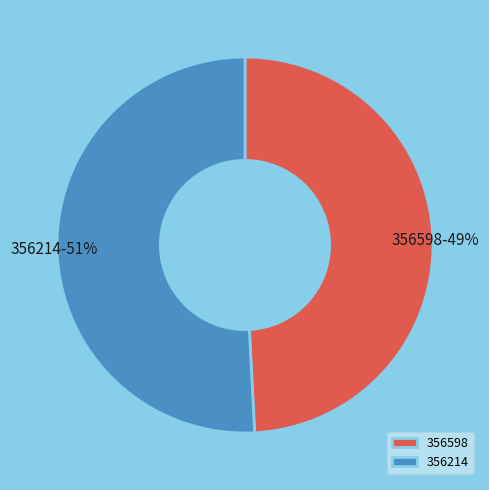

Which has a higher value, 356214 or 356598?

356214